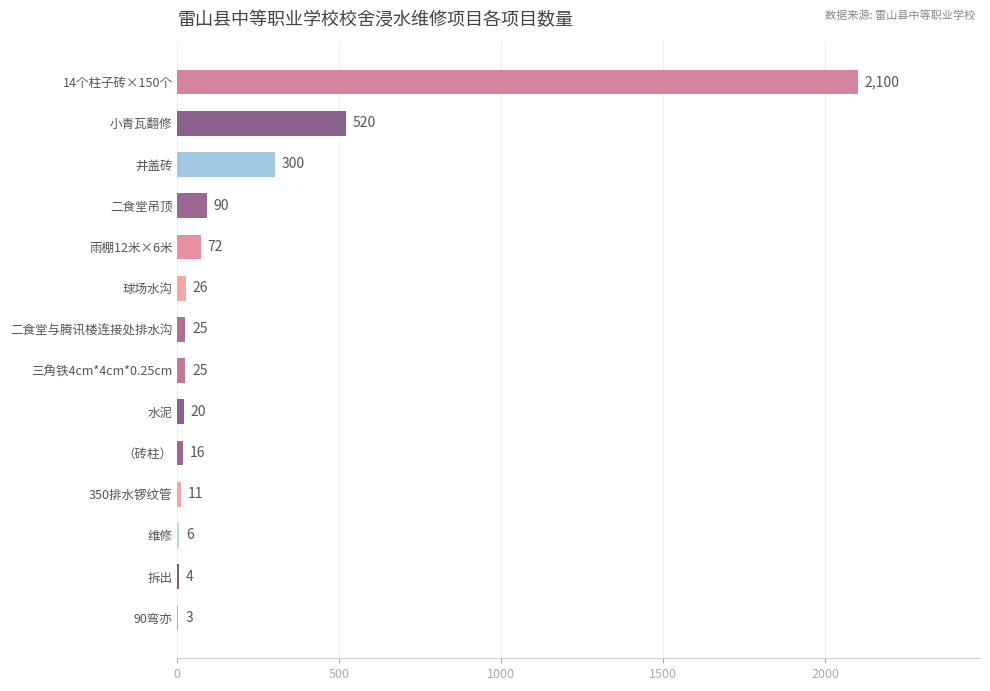

Reading top to bottom, transcribe all the data shown in this chart.

14个柱子砖×150个=2100	小青瓦翻修=520	井盖砖=300	二食堂吊顶=90	雨棚12米×6米=72	球场水沟=26	二食堂与腾讯楼连接处排水沟=25	三角铁4cm*4cm*0.25cm=25	水泥=20	（砖柱）=16	350排水锣纹管=11	维修=6	拆出=4	90弯亦=3